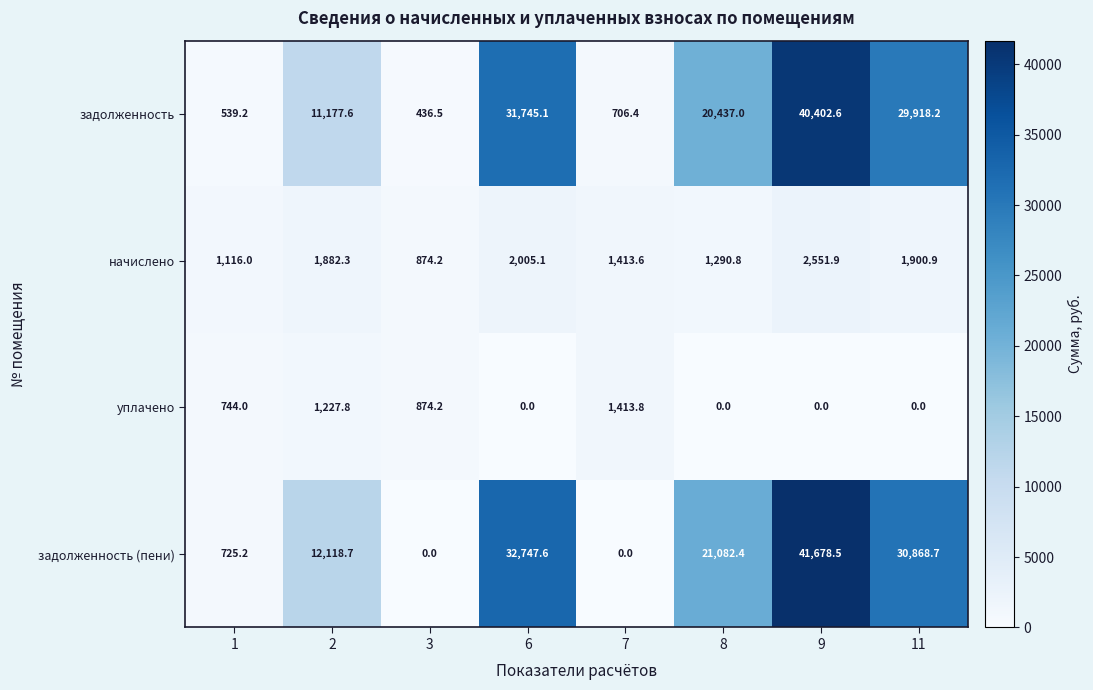

How many data points in уплачено are less than 744?

4